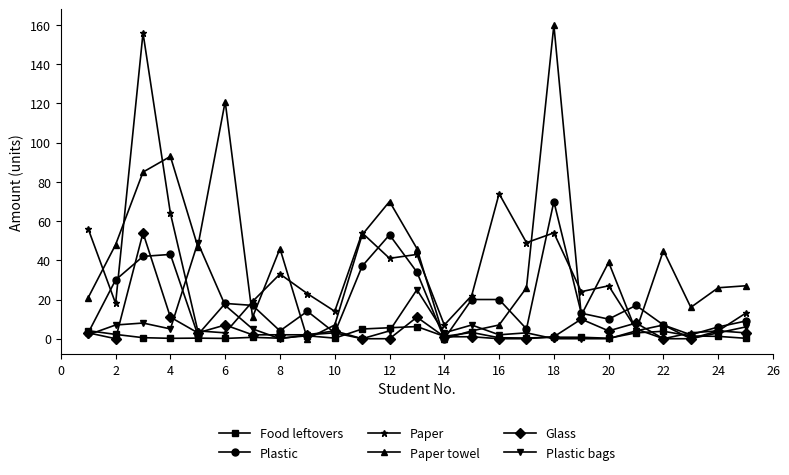

Does the chart have visible grid lines?

No